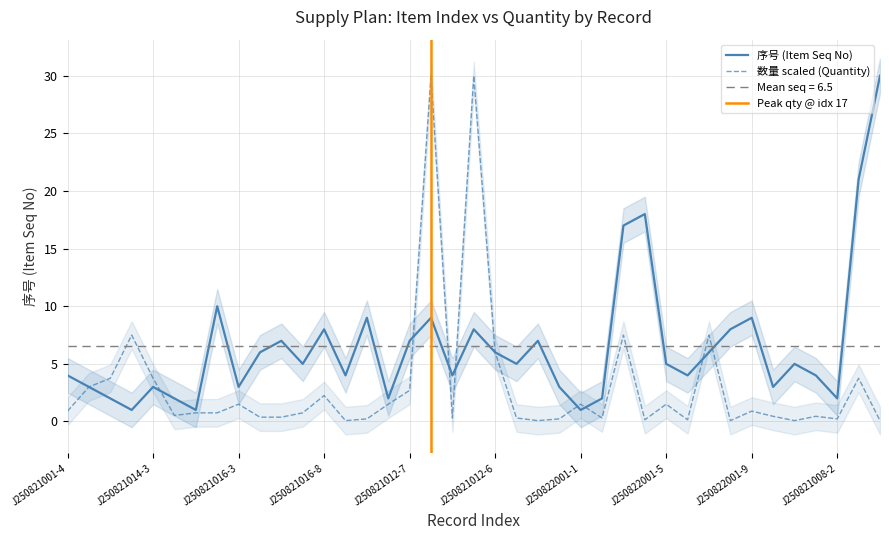

At which category does 数量 reach its first local peak?

J250821014-1